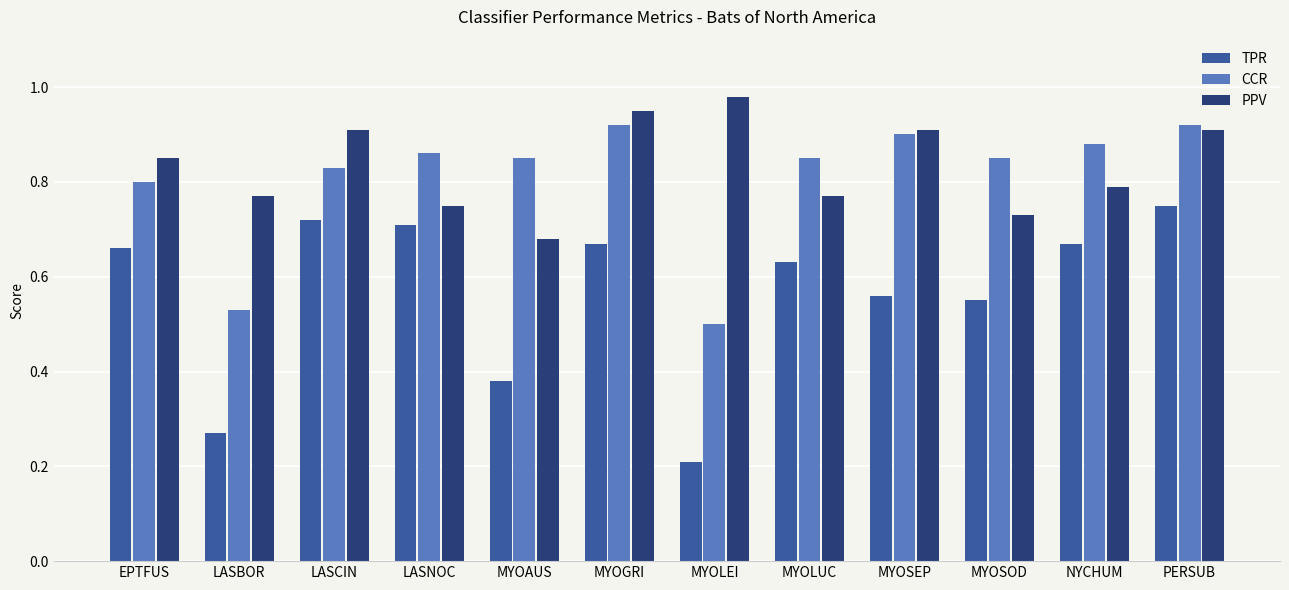

Is it true that TPR equals 0.7 at LASCIN?

True